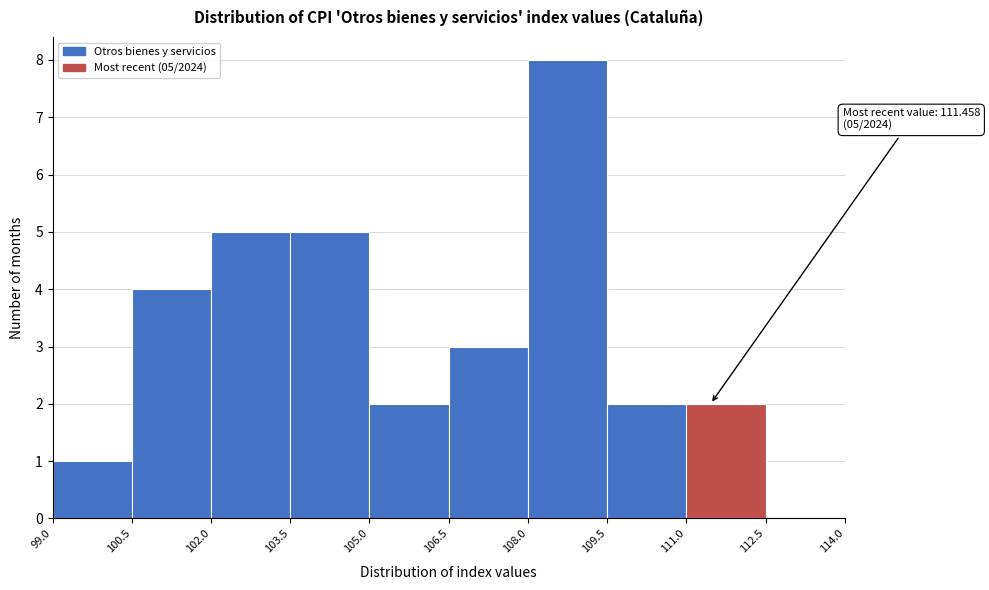

Over which range of the x-axis is the bar tallest?

108.0 to 109.5